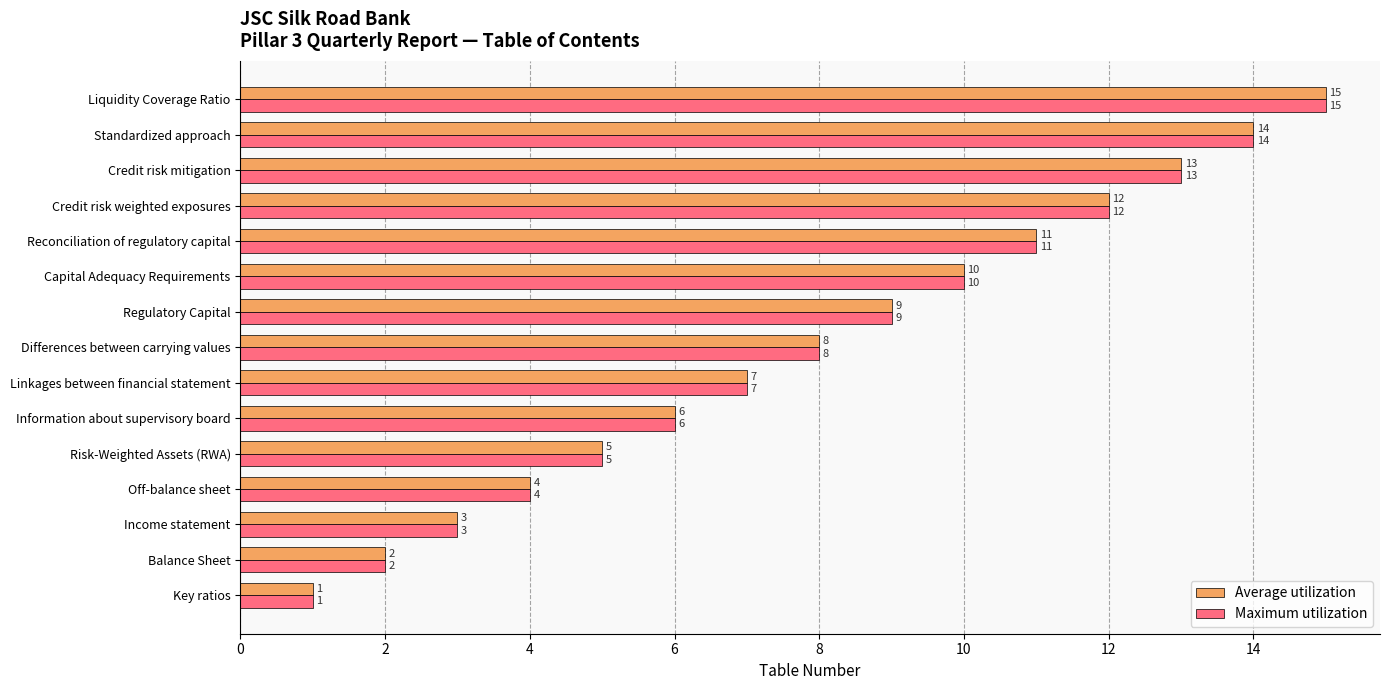

What is the total value across all series at Standardized approach?

28